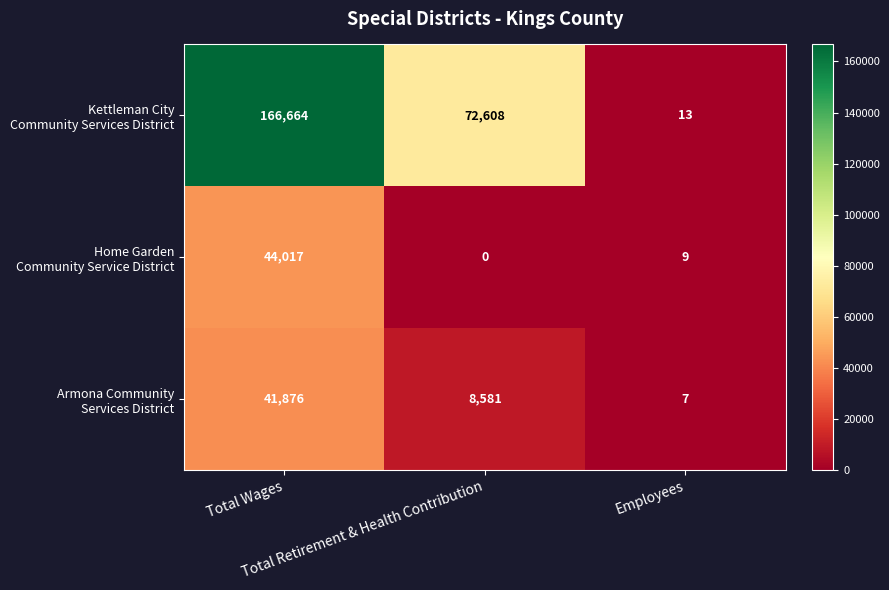

Between Total Wages and Total Retirement & Health Contribution, which is larger?

Total Wages